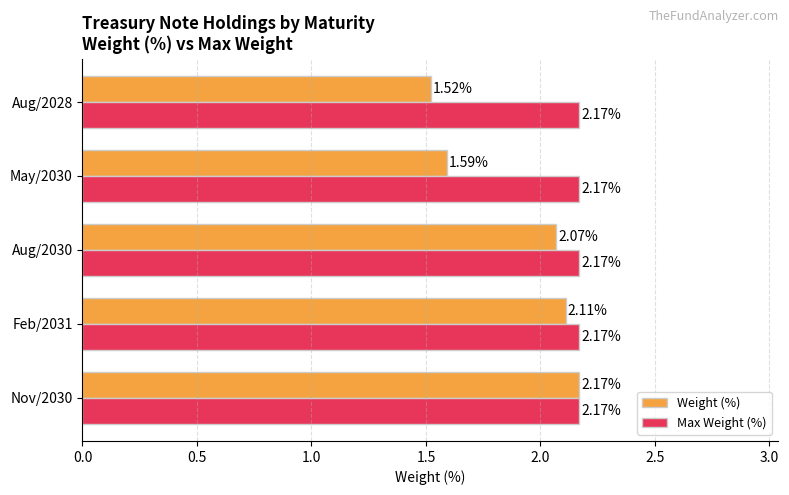

At Aug/2028, list the series in order from largest to smallest.

Max Weight (%), Weight (%)